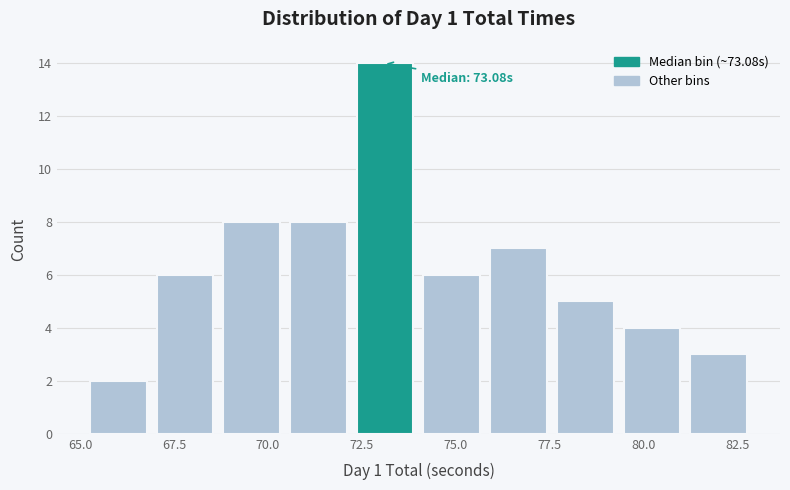

Read against the x-axis, roughly where is the centre of the tallest bar?

73.0